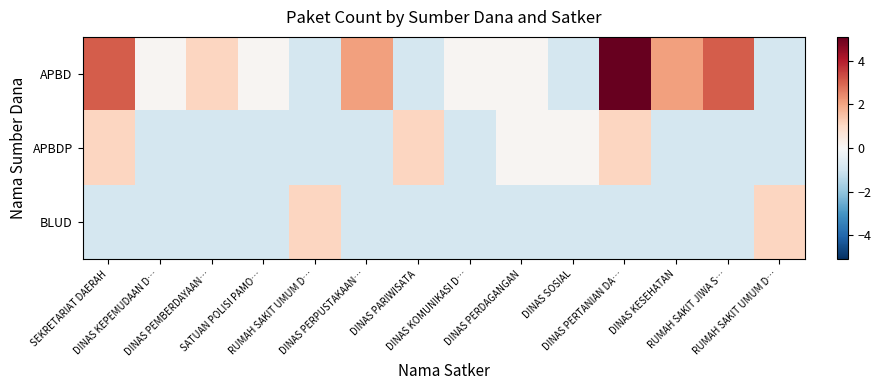

What is the spread (max minus min) of values at DINAS PEMBERDAYAAN…?

2.0